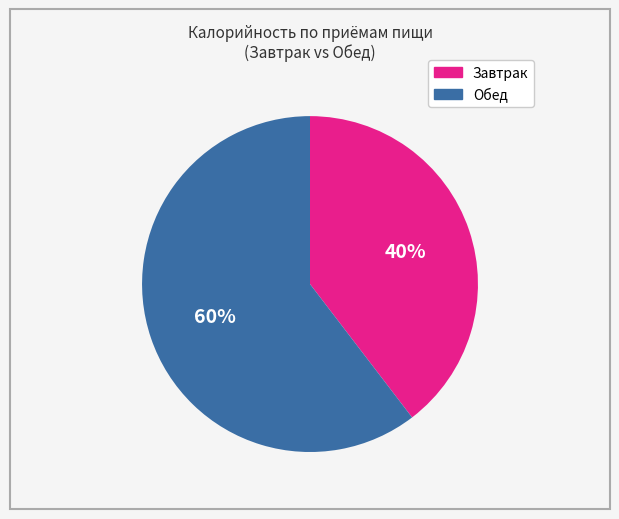

How many slices are in this pie chart?

2